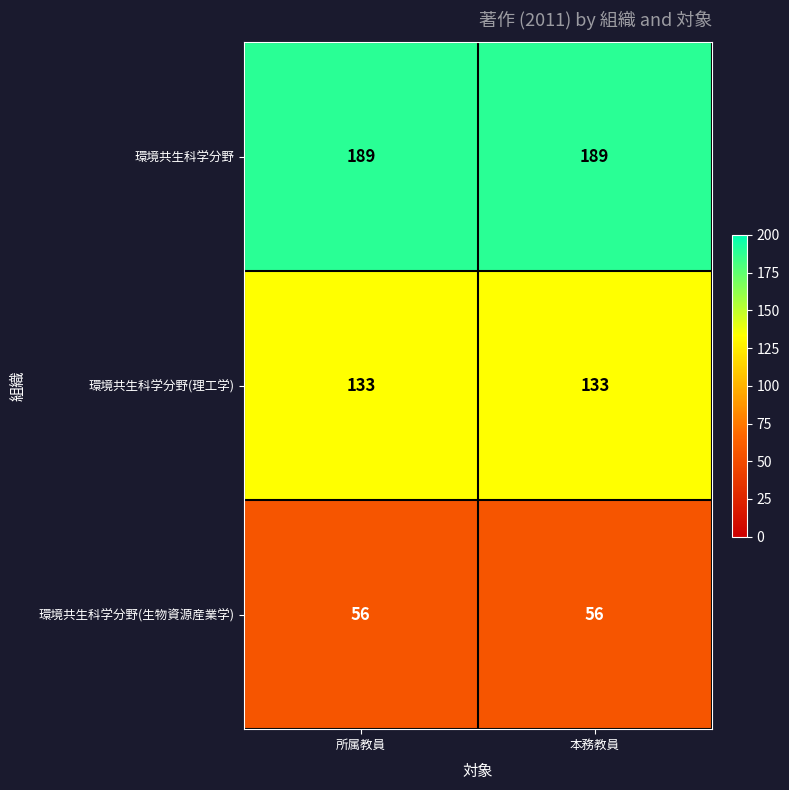

What is the sum of the 環境共生科学分野 values at 本務教員 and 所属教員?

378